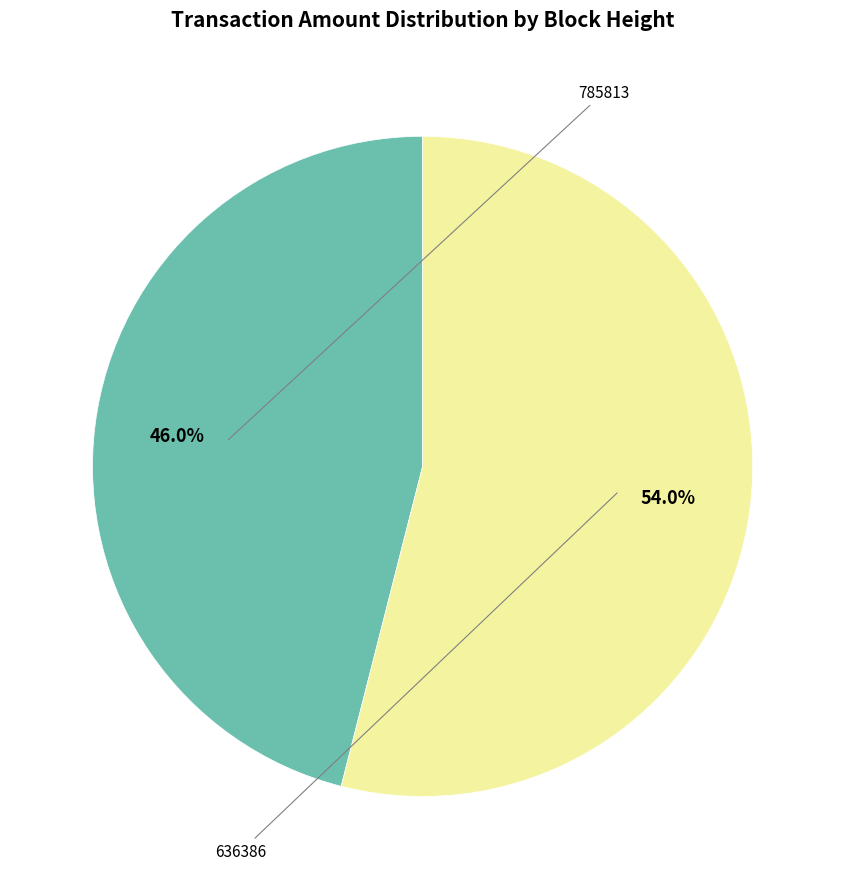

Is there any slice that represents more than half of the pie?

Yes